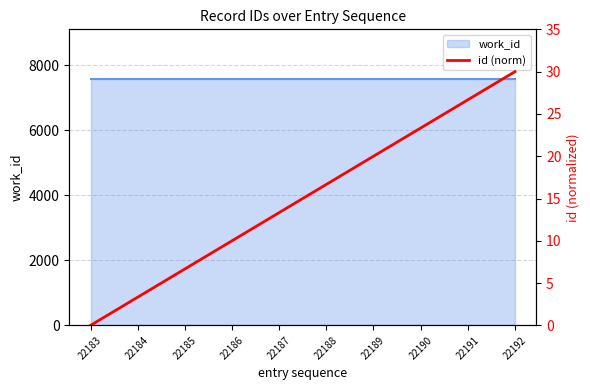

How many positive values are there?

9